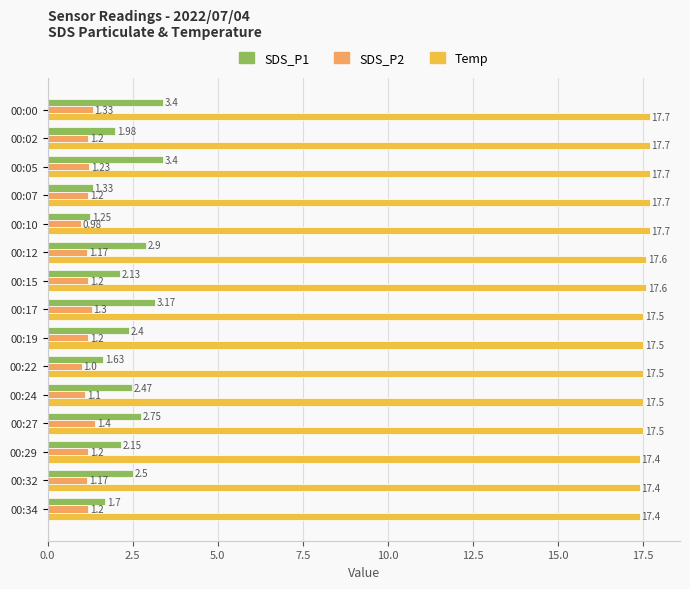

What is the sum of all SDS_P2 values?

17.9